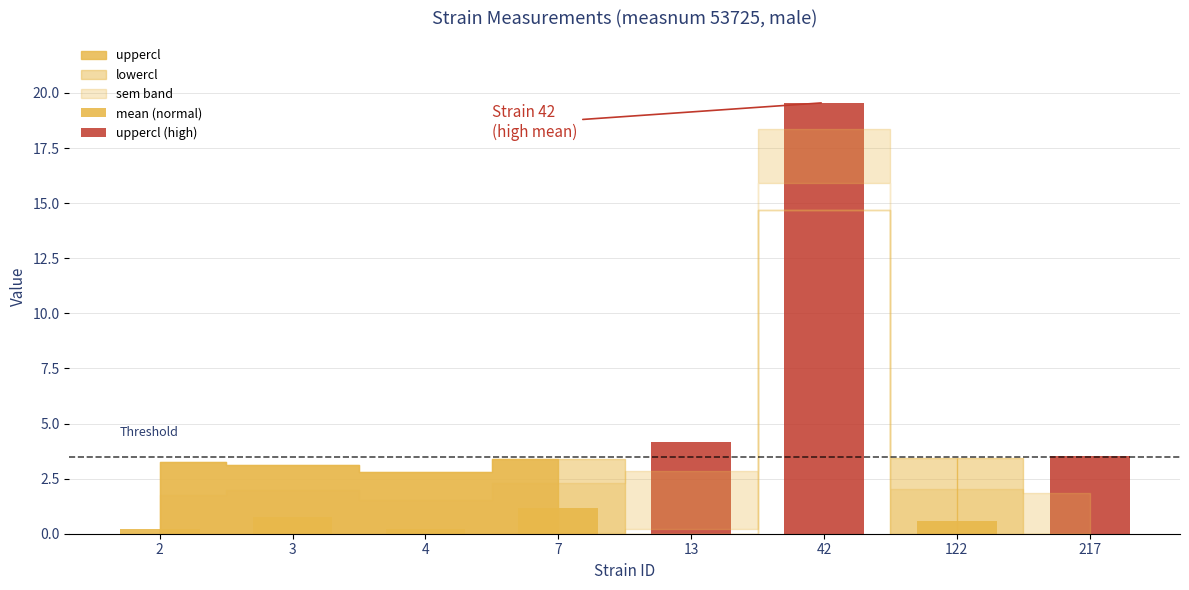

At which label does lowercl reach its minimum?

2